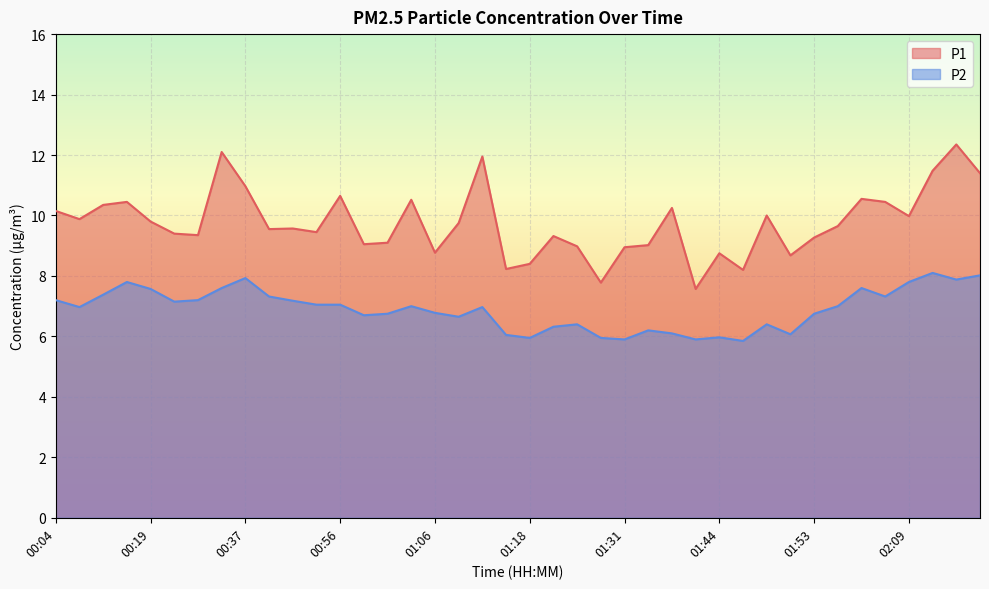

What is the smallest value displayed?

5.8